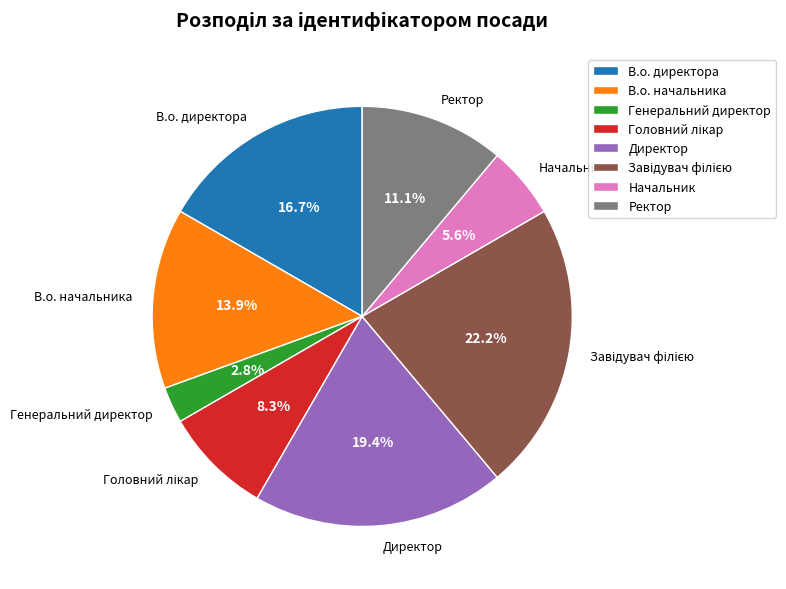

Is there any slice that represents more than half of the pie?

No